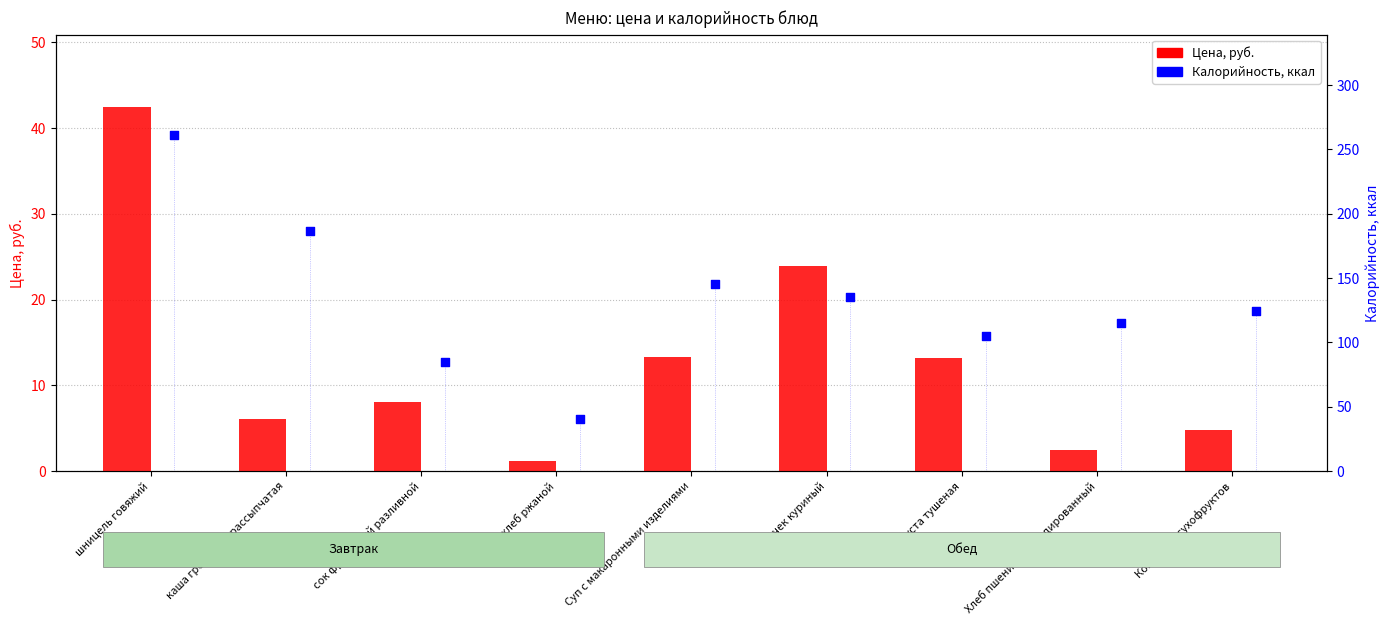

What is the total value across all series at хлеб ржаной?

41.2